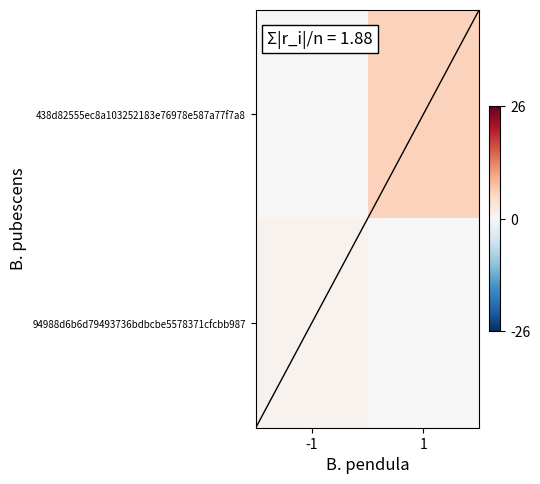

Rank the series at 1 from highest to lowest value.

438d82555ec8a103252183e76978e587a77f7a8, 94988d6b6d79493736bdbcbe5578371cfcbb987